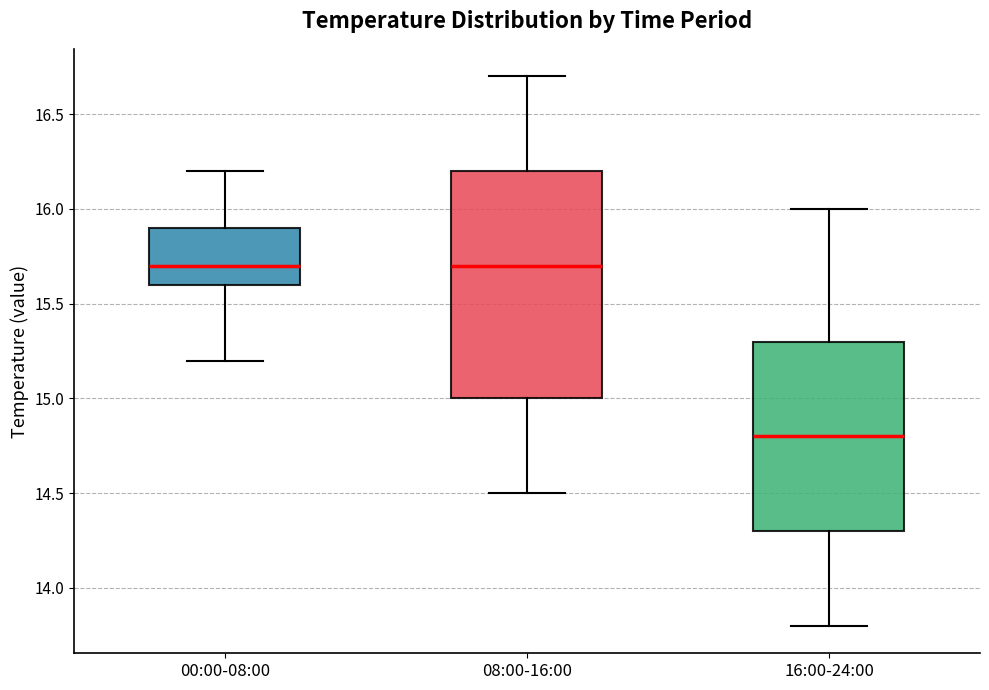

Where is the upper edge of the box for 08:00-16:00 on the y-axis? The values are not printed on the chart, so give them approximately, as read against the axis.

16.2